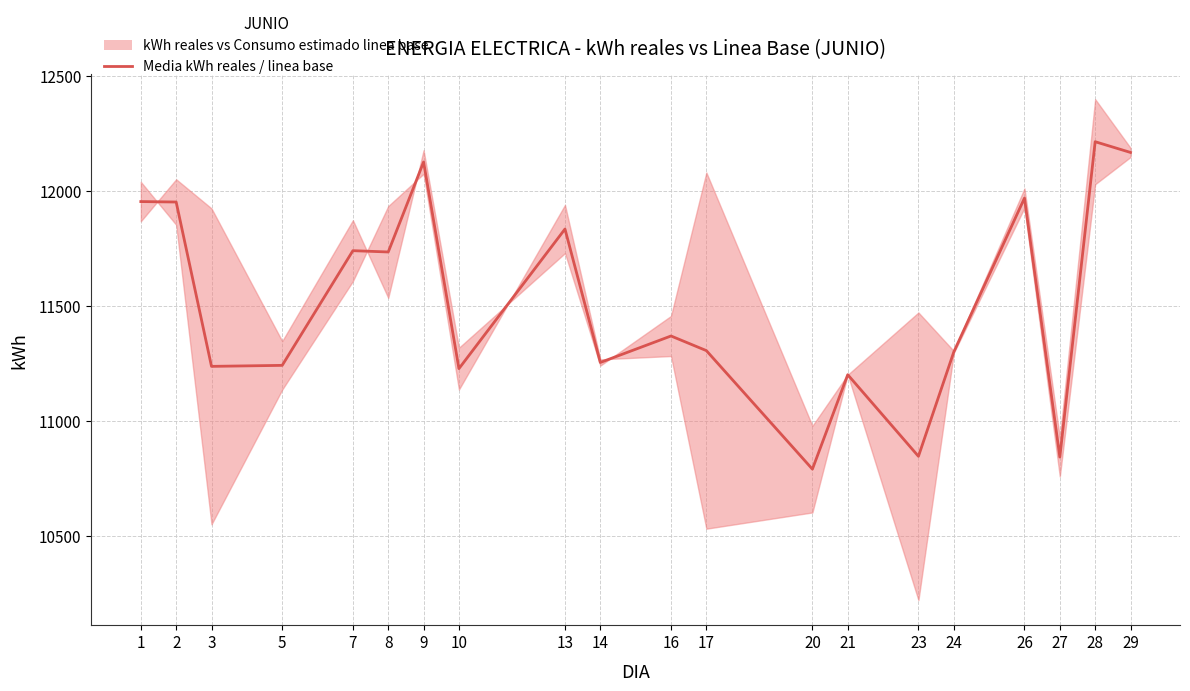

Which category has the lowest value across all series?

20